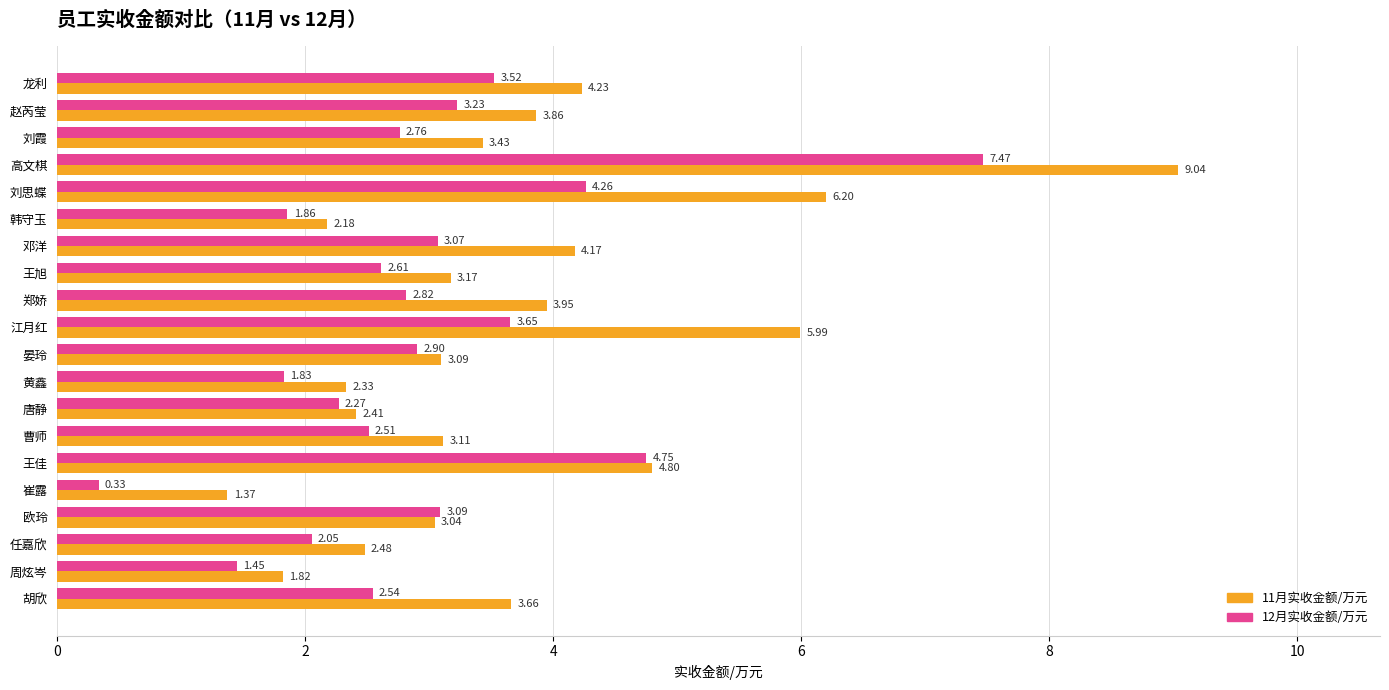

Count the number of data series in this chart.

2